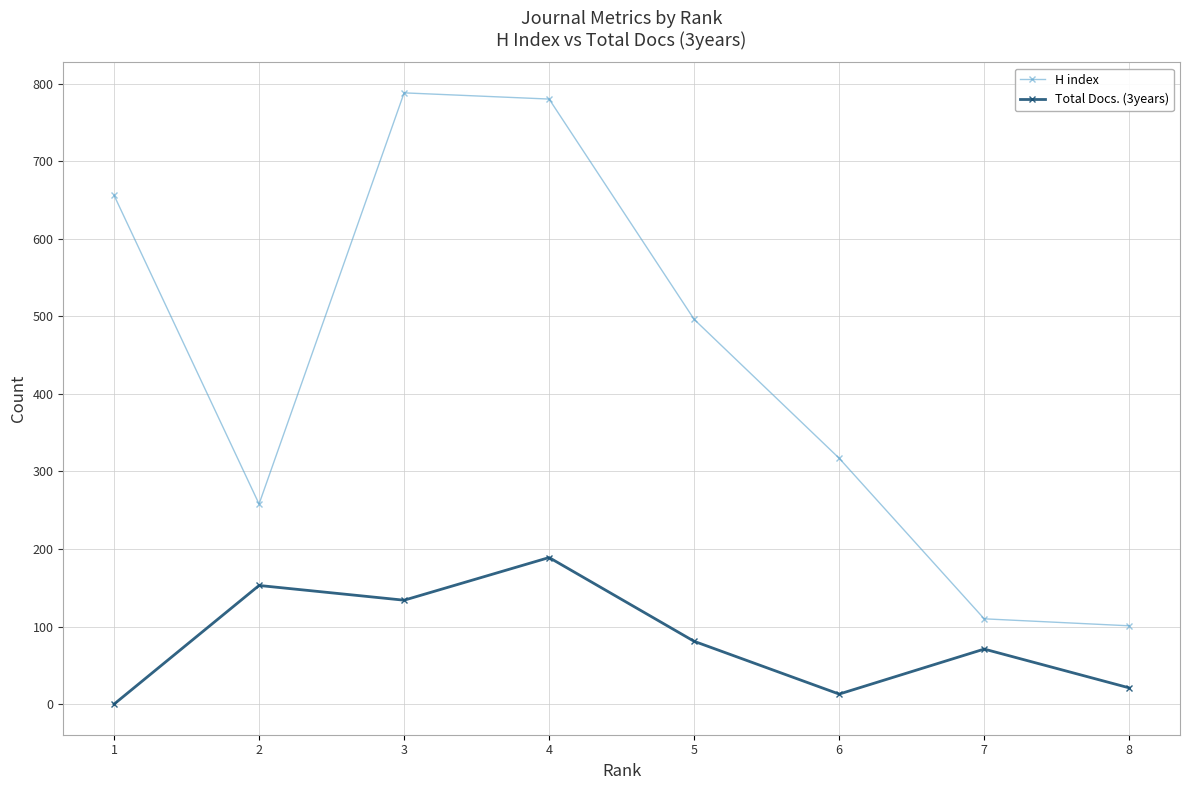

True or false: H index has a value of 417 at 6.

False